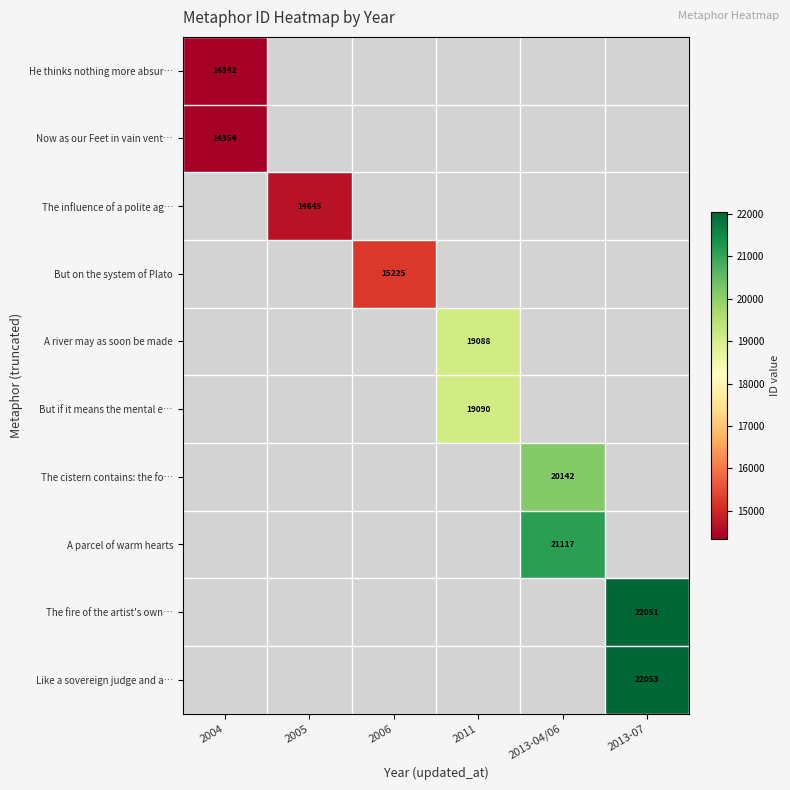

The A parcel of warm hearts series shows 21117 at 2013-04/06. True or false?

True